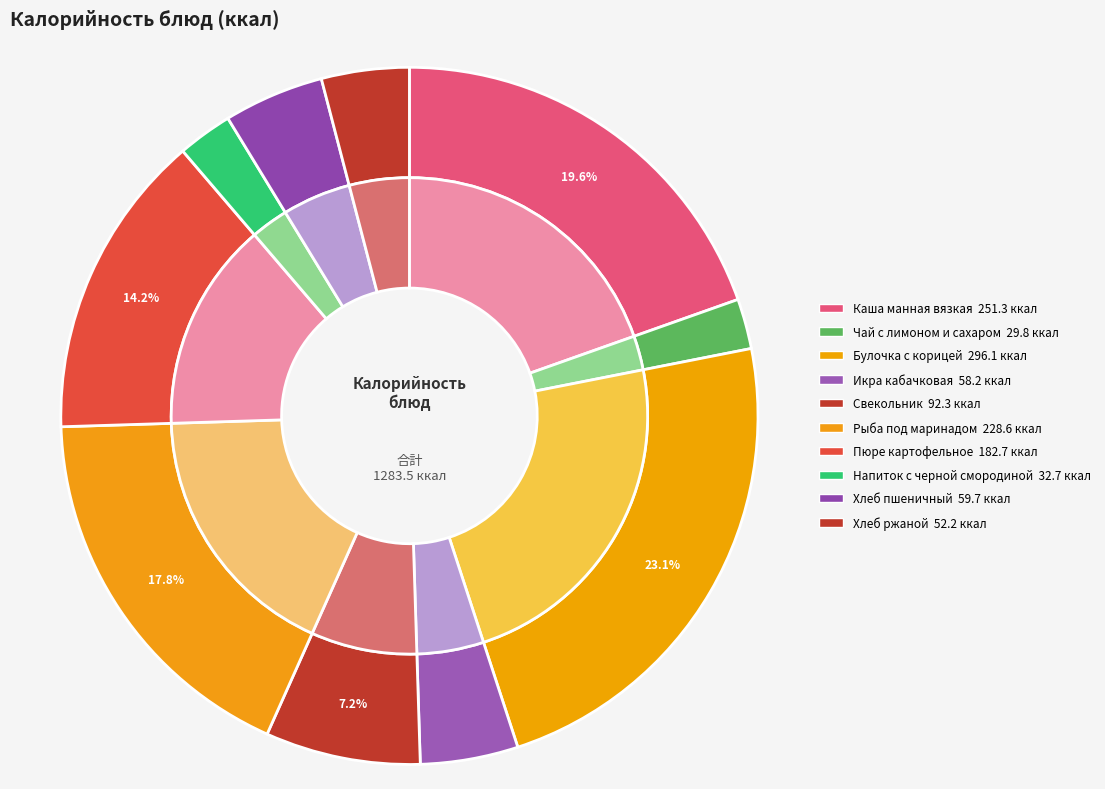

What is the change in value from Икра кабачковая to Напиток с черной смородиной?

-25.5